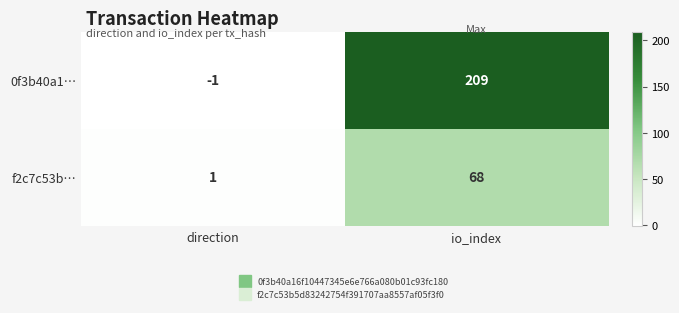

Count the number of categories in the chart.

2